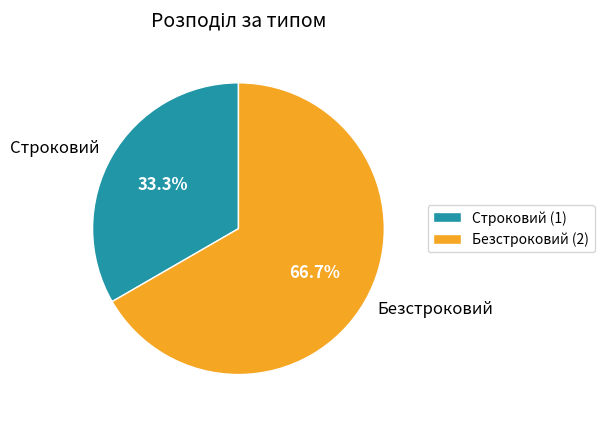

Which slice is the smallest?

Строковий